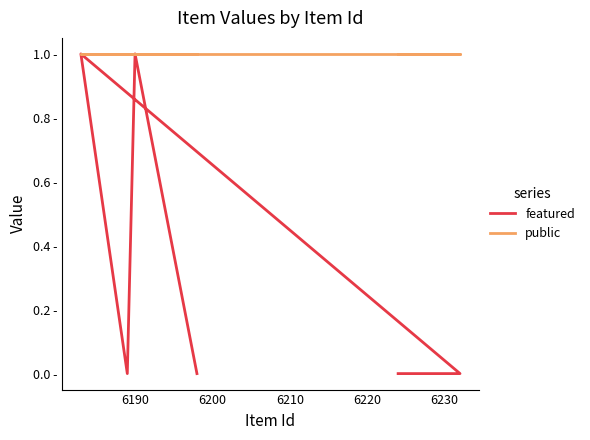

Which series has the largest total across all categories?

public